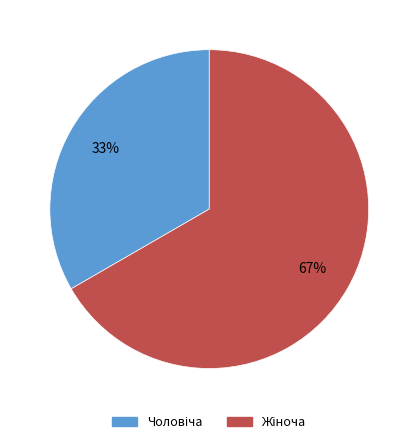

To the nearest percent, what is the average slice percentage?

50%